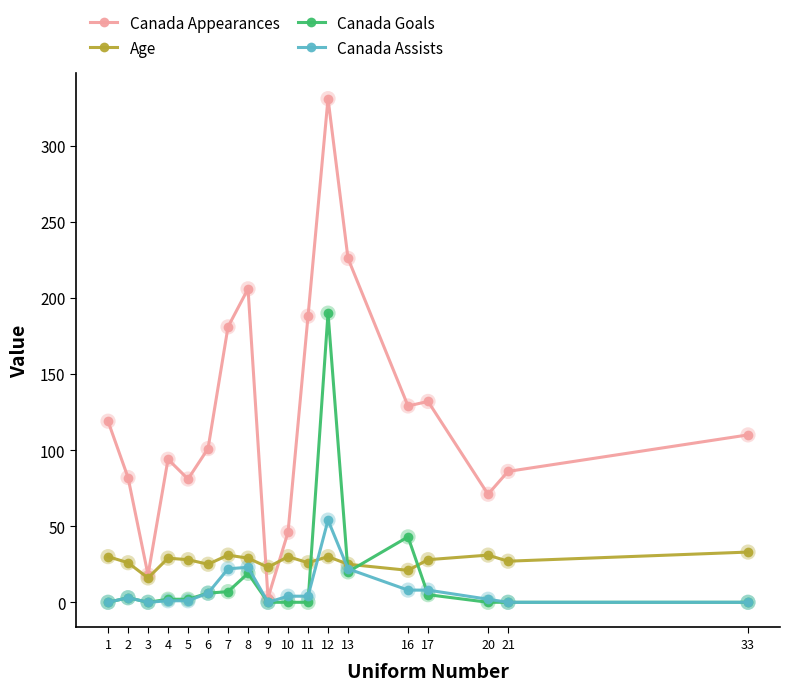

Is the value of Canada Appearances at 3 greater than the value of Canada Goals at 20?

Yes